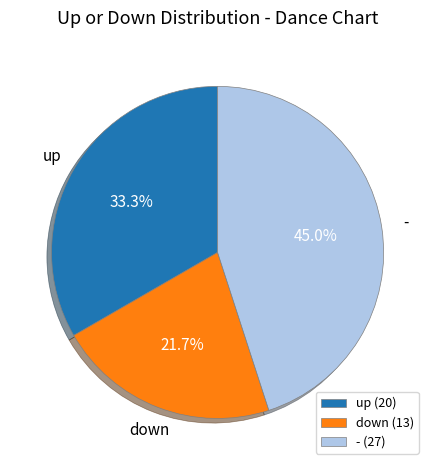

To the nearest percent, what is the combined percentage of down and up?

55%